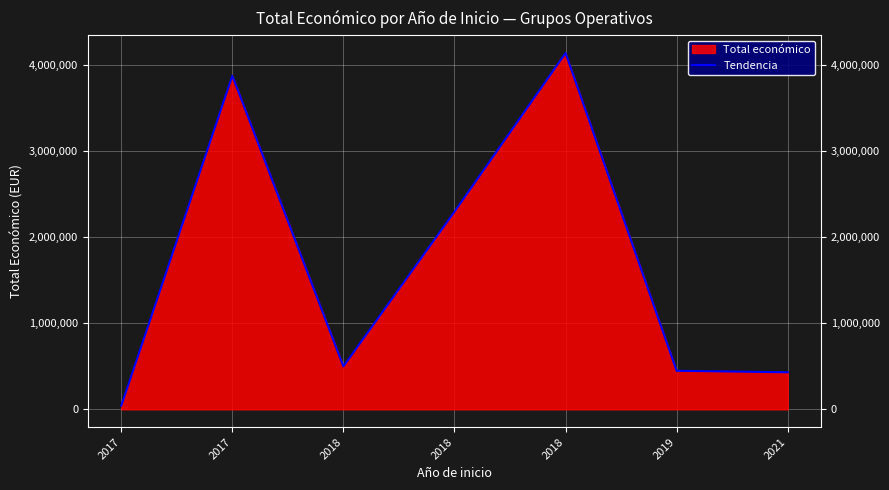

How many points are lower than both their immediate neighbors (excluding endpoints)?

1